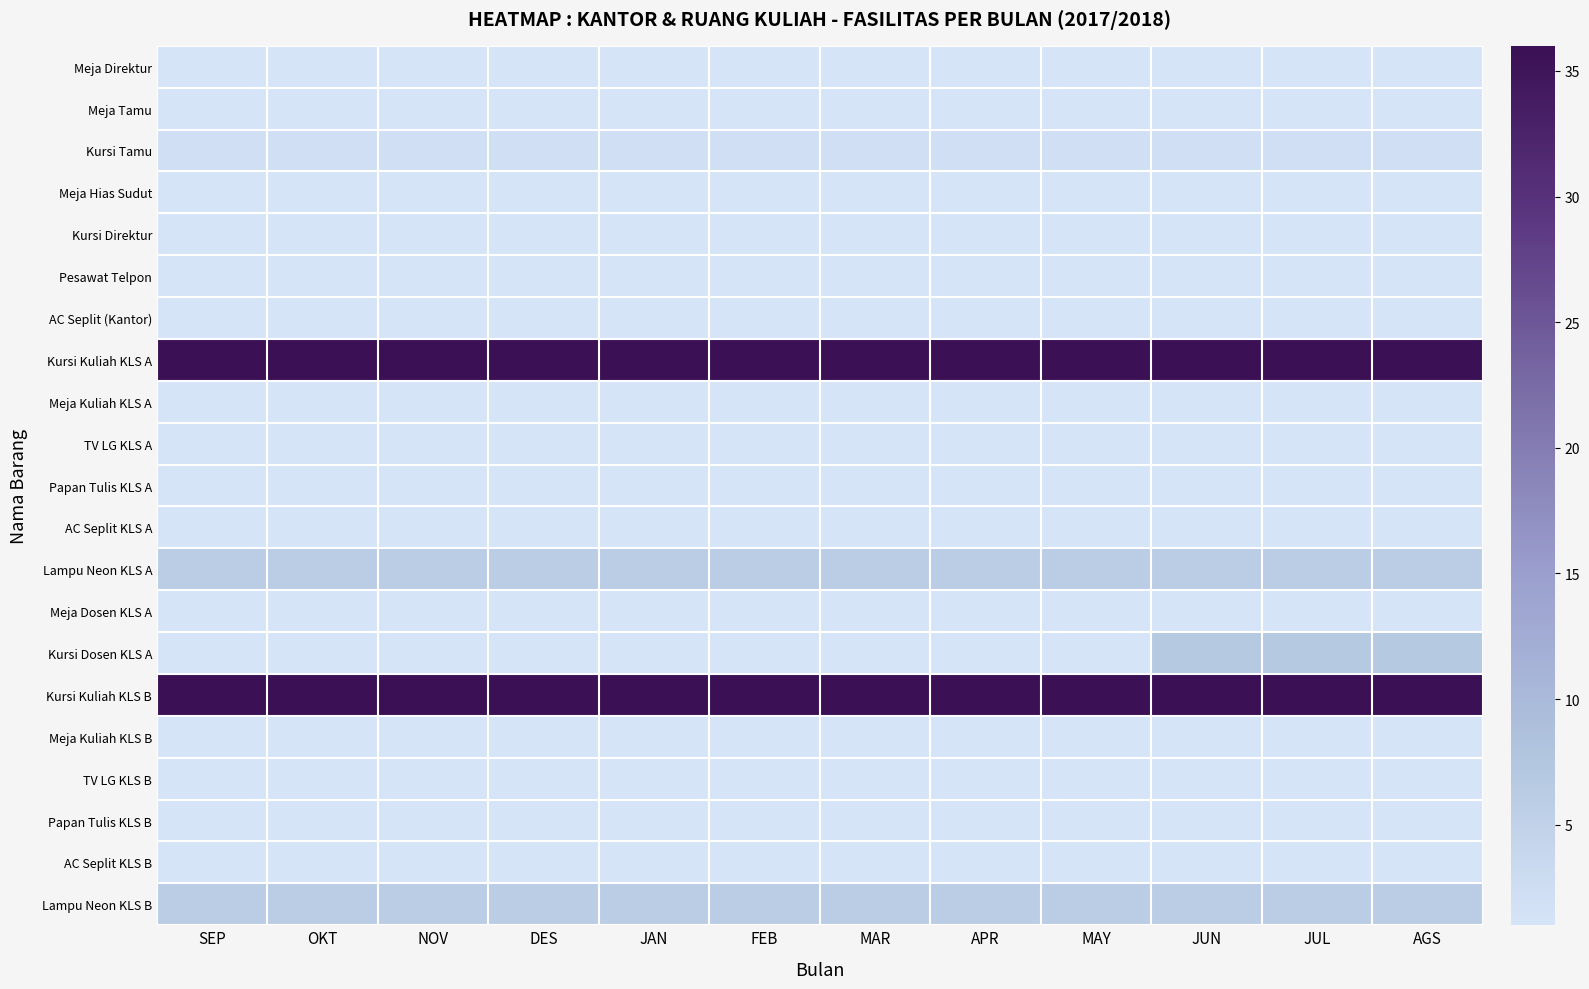

Reading left to right, list all the values displayed in this chart.

Meja Direktur: SEP=1	OKT=1	NOV=1	DES=1	JAN=1	FEB=1	MAR=1	APR=1	MAY=1	JUN=1	JUL=1	AGS=1
Meja Tamu: SEP=1	OKT=1	NOV=1	DES=1	JAN=1	FEB=1	MAR=1	APR=1	MAY=1	JUN=1	JUL=1	AGS=1
Kursi Tamu: SEP=2	OKT=2	NOV=2	DES=2	JAN=2	FEB=2	MAR=2	APR=2	MAY=2	JUN=2	JUL=2	AGS=2
Meja Hias Sudut: SEP=1	OKT=1	NOV=1	DES=1	JAN=1	FEB=1	MAR=1	APR=1	MAY=1	JUN=1	JUL=1	AGS=1
Kursi Direktur: SEP=1	OKT=1	NOV=1	DES=1	JAN=1	FEB=1	MAR=1	APR=1	MAY=1	JUN=1	JUL=1	AGS=1
Pesawat Telpon: SEP=1	OKT=1	NOV=1	DES=1	JAN=1	FEB=1	MAR=1	APR=1	MAY=1	JUN=1	JUL=1	AGS=1
AC Seplit (Kantor): SEP=1	OKT=1	NOV=1	DES=1	JAN=1	FEB=1	MAR=1	APR=1	MAY=1	JUN=1	JUL=1	AGS=1
Kursi Kuliah KLS A: SEP=36	OKT=36	NOV=36	DES=36	JAN=36	FEB=36	MAR=36	APR=36	MAY=36	JUN=36	JUL=36	AGS=36
Meja Kuliah KLS A: SEP=1	OKT=1	NOV=1	DES=1	JAN=1	FEB=1	MAR=1	APR=1	MAY=1	JUN=1	JUL=1	AGS=1
TV LG KLS A: SEP=1	OKT=1	NOV=1	DES=1	JAN=1	FEB=1	MAR=1	APR=1	MAY=1	JUN=1	JUL=1	AGS=1
Papan Tulis KLS A: SEP=1	OKT=1	NOV=1	DES=1	JAN=1	FEB=1	MAR=1	APR=1	MAY=1	JUN=1	JUL=1	AGS=1
AC Seplit KLS A: SEP=1	OKT=1	NOV=1	DES=1	JAN=1	FEB=1	MAR=1	APR=1	MAY=1	JUN=1	JUL=1	AGS=1
Lampu Neon KLS A: SEP=6	OKT=6	NOV=6	DES=6	JAN=6	FEB=6	MAR=6	APR=6	MAY=6	JUN=6	JUL=6	AGS=6
Meja Dosen KLS A: SEP=1	OKT=1	NOV=1	DES=1	JAN=1	FEB=1	MAR=1	APR=1	MAY=1	JUN=1	JUL=1	AGS=1
Kursi Dosen KLS A: SEP=1	OKT=1	NOV=1	DES=1	JAN=1	FEB=1	MAR=1	APR=1	MAY=1	JUN=7	JUL=7	AGS=7
Kursi Kuliah KLS B: SEP=36	OKT=36	NOV=36	DES=36	JAN=36	FEB=36	MAR=36	APR=36	MAY=36	JUN=36	JUL=36	AGS=36
Meja Kuliah KLS B: SEP=1	OKT=1	NOV=1	DES=1	JAN=1	FEB=1	MAR=1	APR=1	MAY=1	JUN=1	JUL=1	AGS=1
TV LG KLS B: SEP=1	OKT=1	NOV=1	DES=1	JAN=1	FEB=1	MAR=1	APR=1	MAY=1	JUN=1	JUL=1	AGS=1
Papan Tulis KLS B: SEP=1	OKT=1	NOV=1	DES=1	JAN=1	FEB=1	MAR=1	APR=1	MAY=1	JUN=1	JUL=1	AGS=1
AC Seplit KLS B: SEP=1	OKT=1	NOV=1	DES=1	JAN=1	FEB=1	MAR=1	APR=1	MAY=1	JUN=1	JUL=1	AGS=1
Lampu Neon KLS B: SEP=6	OKT=6	NOV=6	DES=6	JAN=6	FEB=6	MAR=6	APR=6	MAY=6	JUN=6	JUL=6	AGS=6